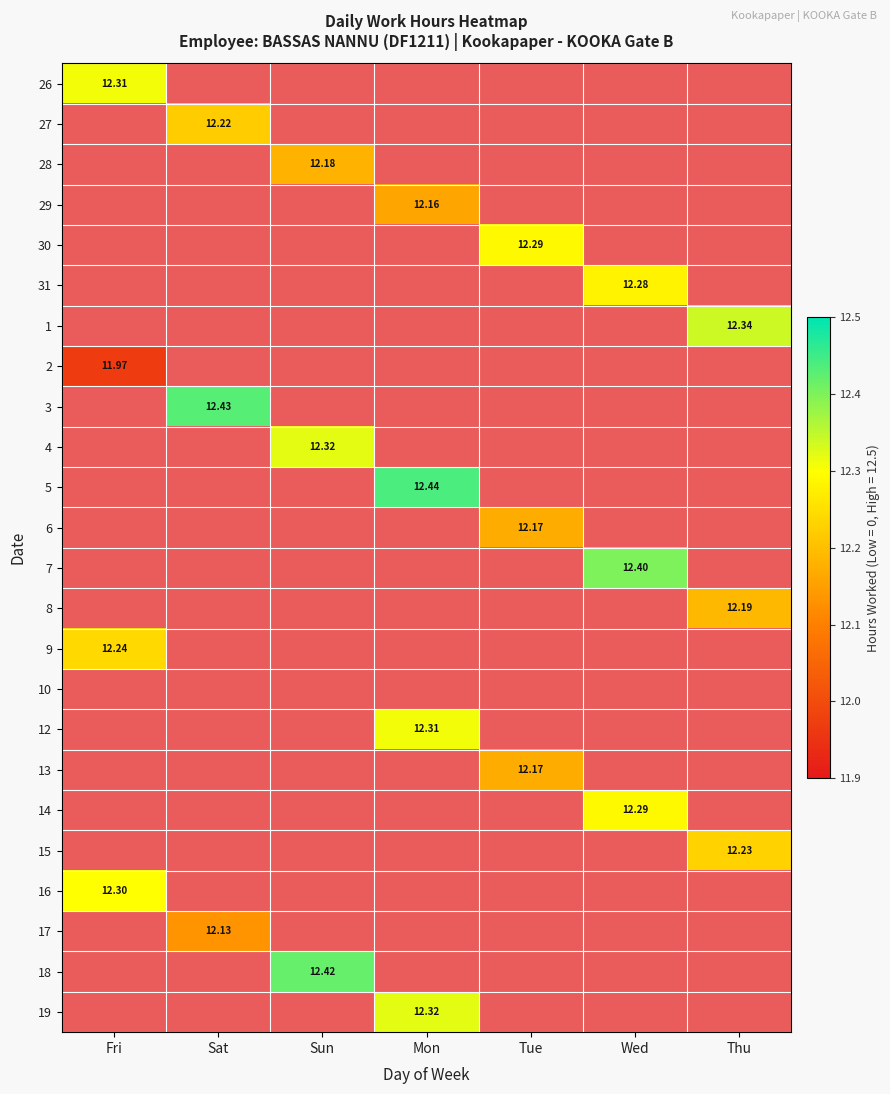

How many values in the 29 series exceed 0?

1